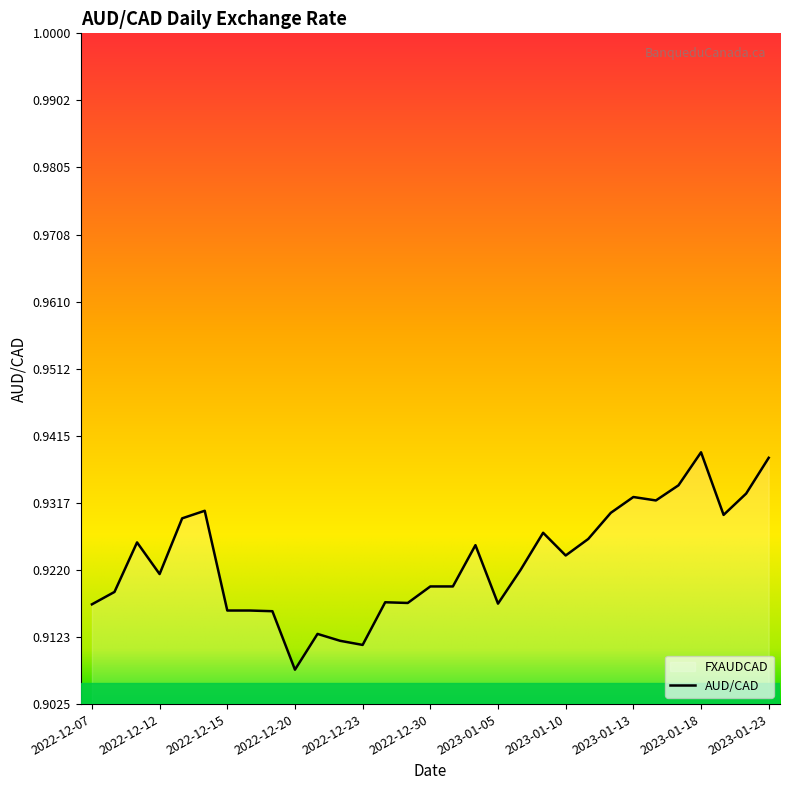

What is the value of the 2nd point from the left?

0.9